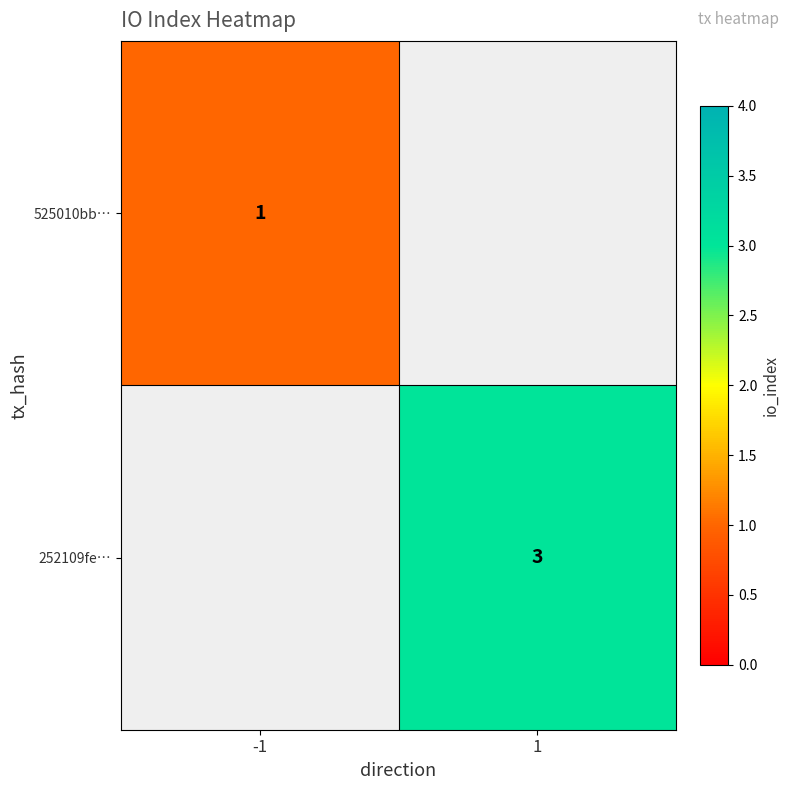

True or false: 525010bb… has a value of 1 at -1.

True